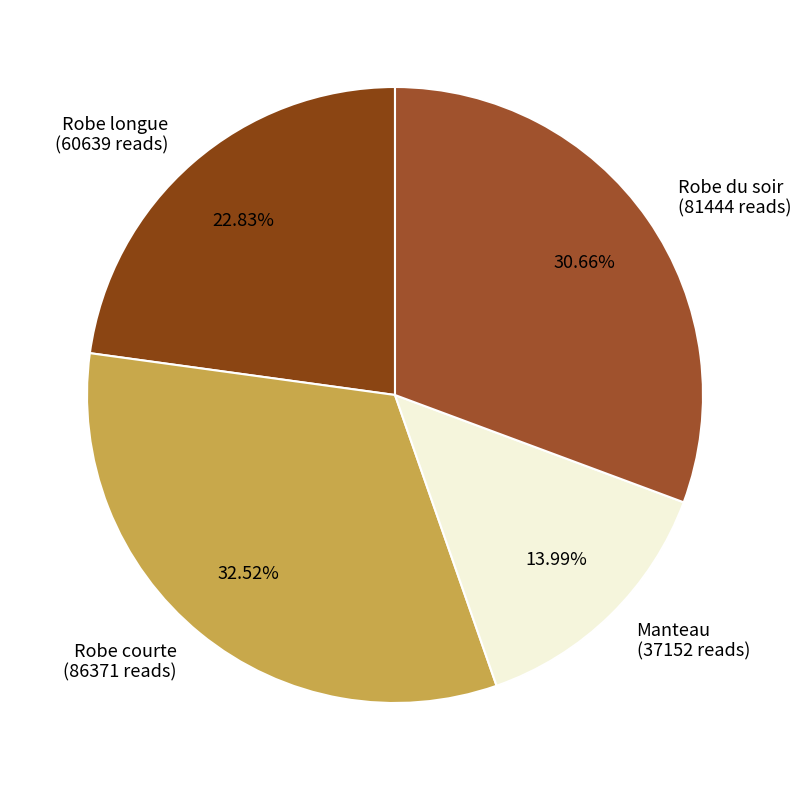

What is the smallest slice in the pie chart?

Manteau